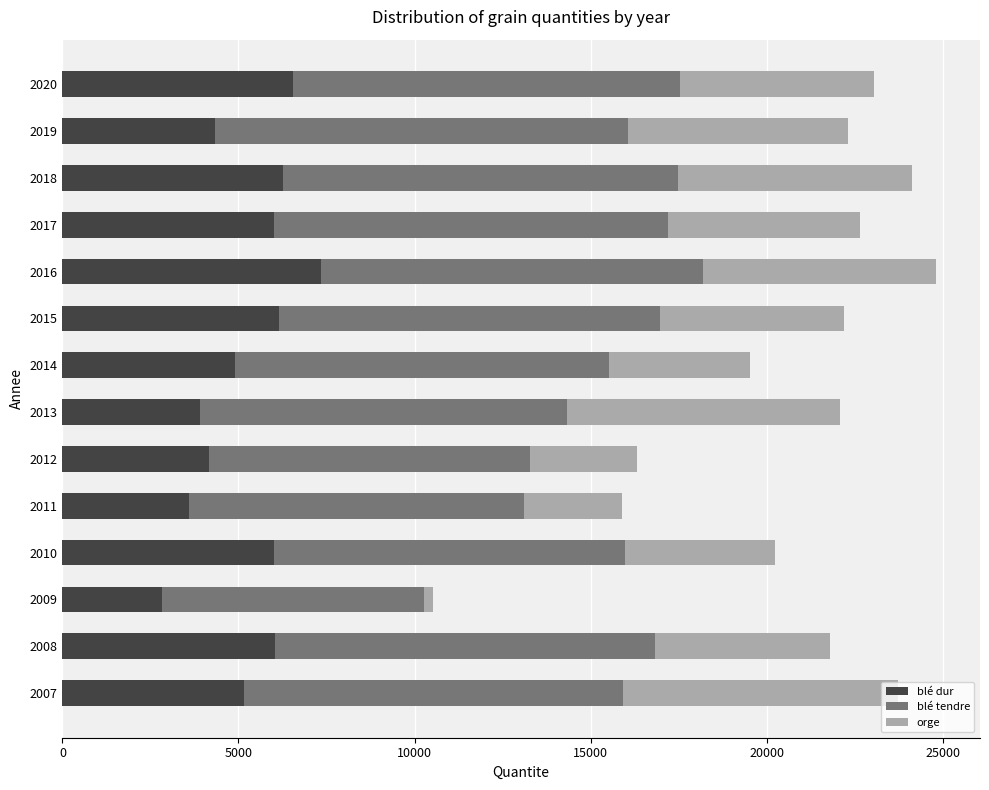

Which category has the lowest value in the blé dur series?

2009